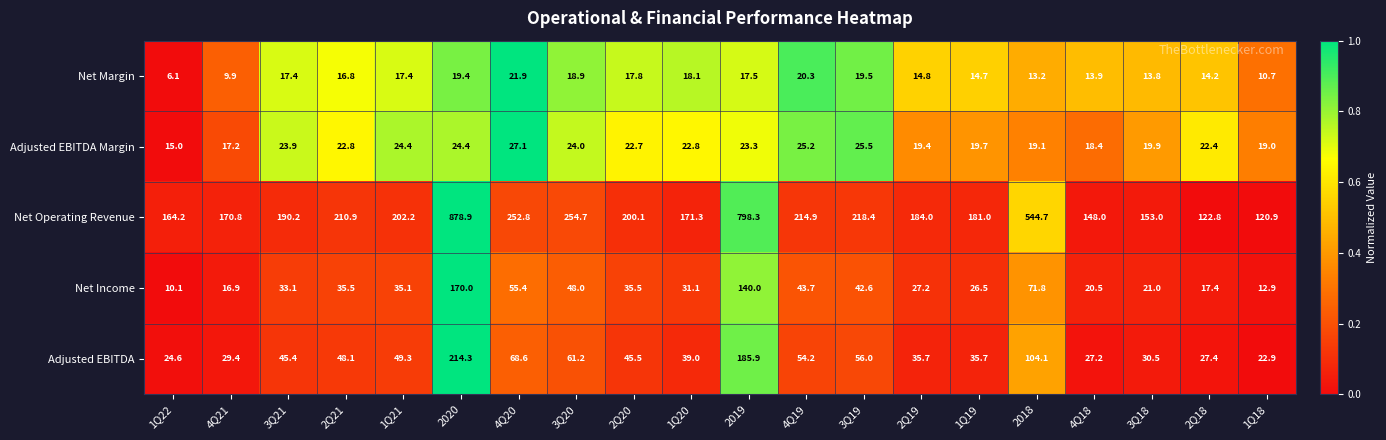

What is the sum of all Net Income values?

894.3